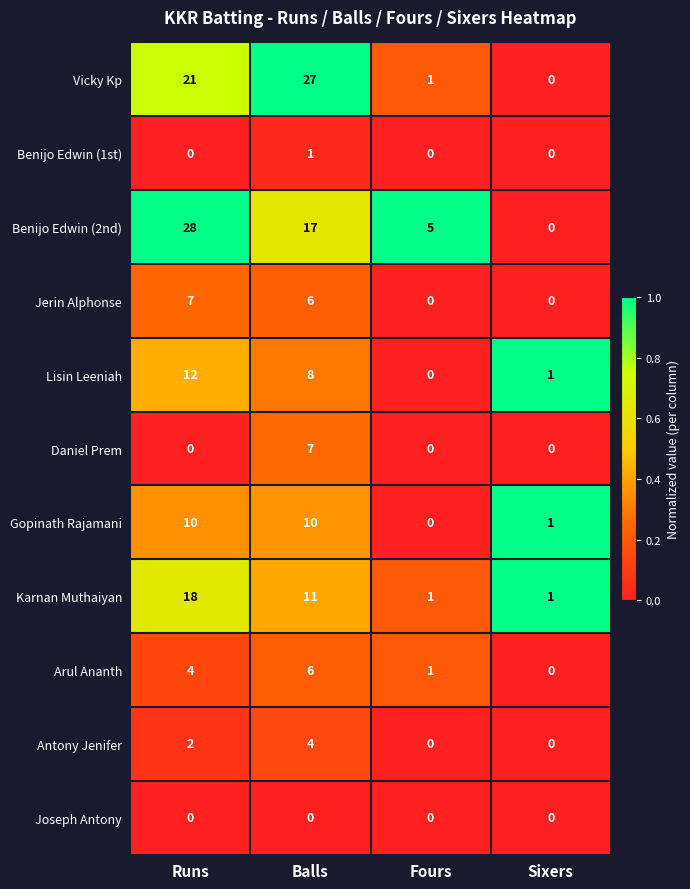

How many Antony Jenifer values are between 0 and 4?

4